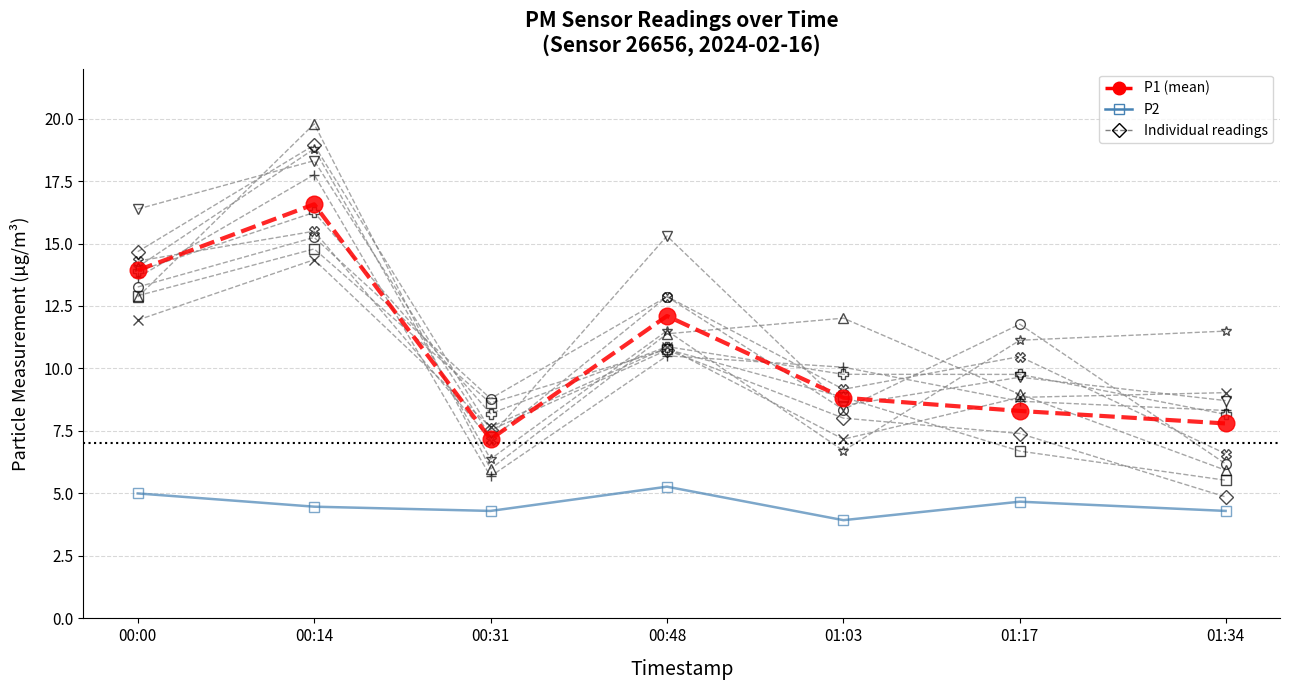

Between 00:14 and 01:03, which is larger?

00:14